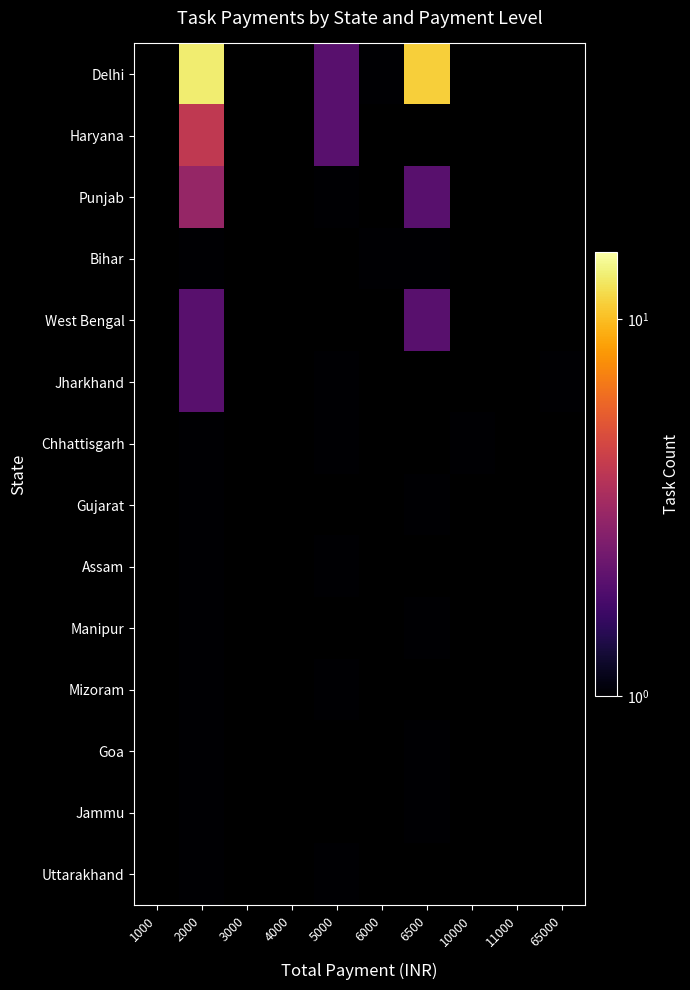

Is it true that West Bengal equals 1.3 at 6500?

False